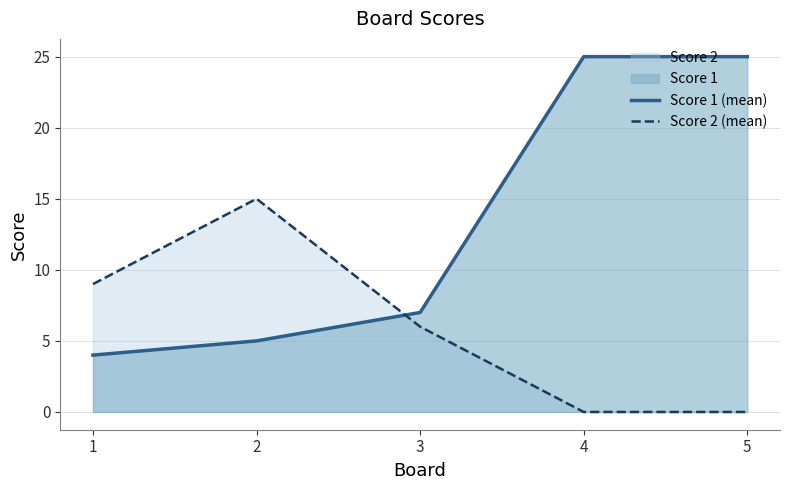

How many lines are shown in the chart?

2